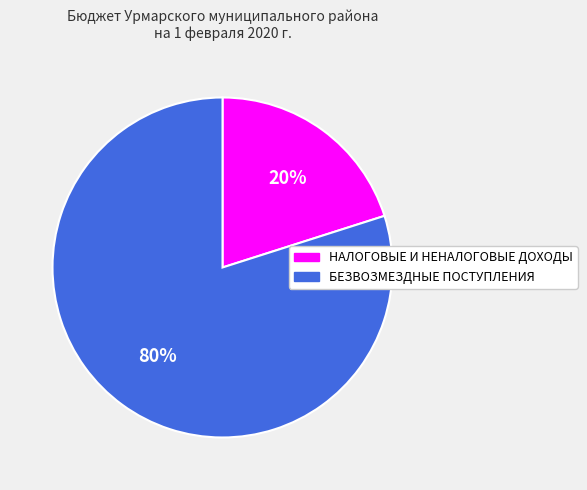

To the nearest percent, what is the combined percentage of БЕЗВОЗМЕЗДНЫЕ ПОСТУПЛЕНИЯ and НАЛОГОВЫЕ И НЕНАЛОГОВЫЕ ДОХОДЫ?

100%